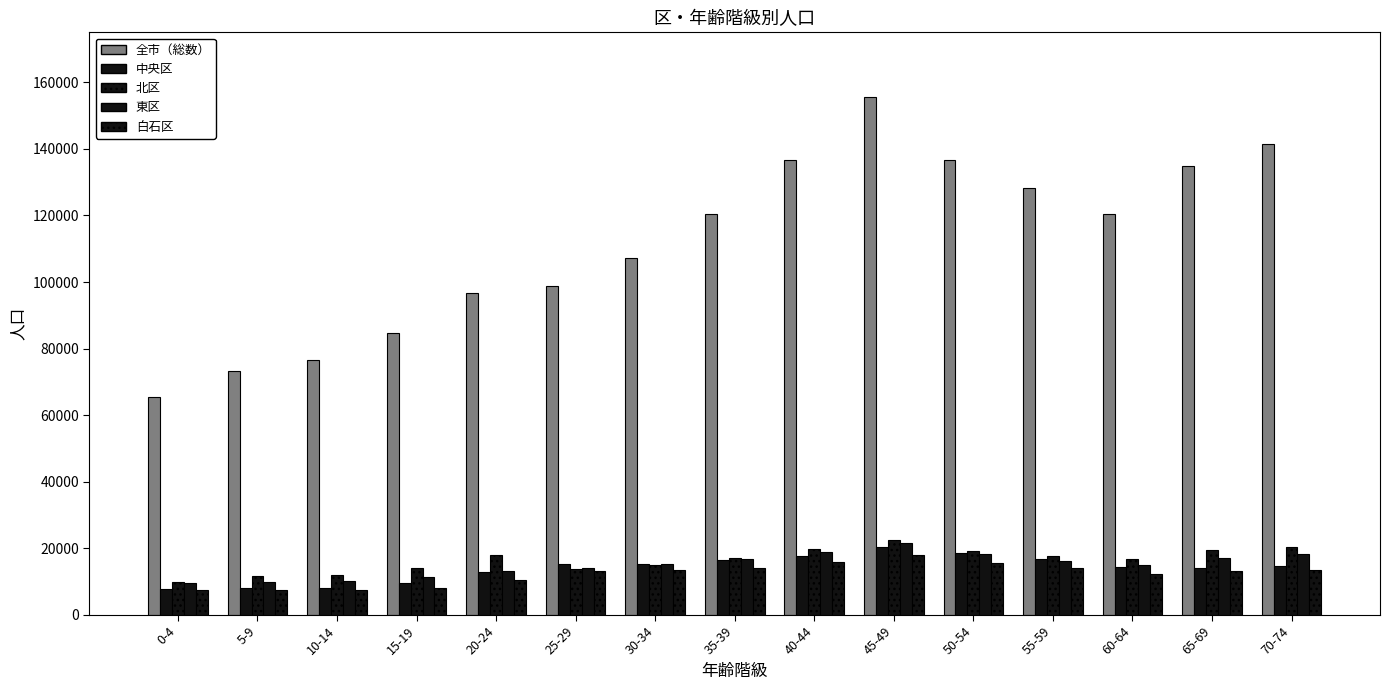

What is the sum of the 白石区 values at 20-24 and 30-34?

24138